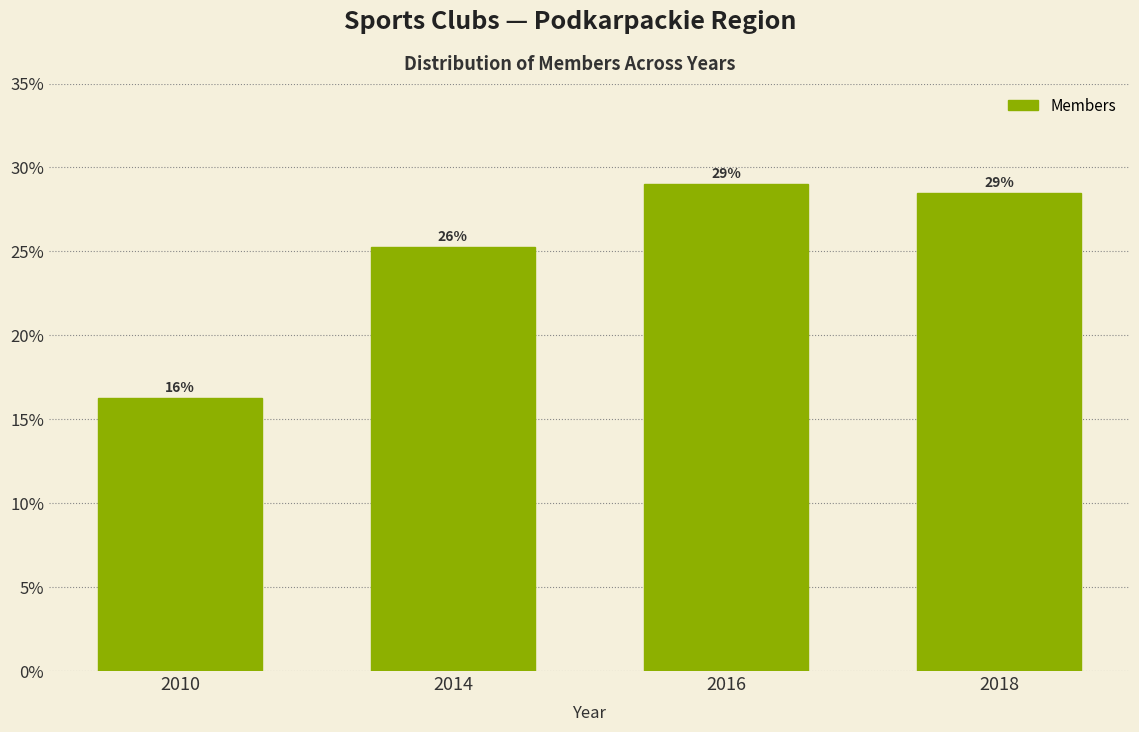

Are the bars horizontal?

No